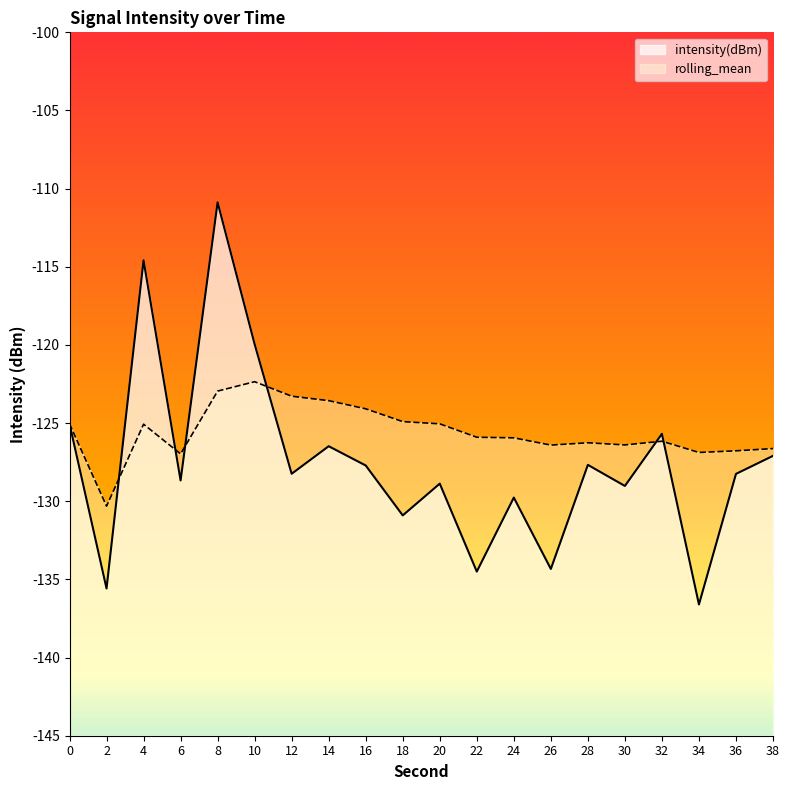

What are all the series names shown in the legend?

intensity(dBm), rolling_mean